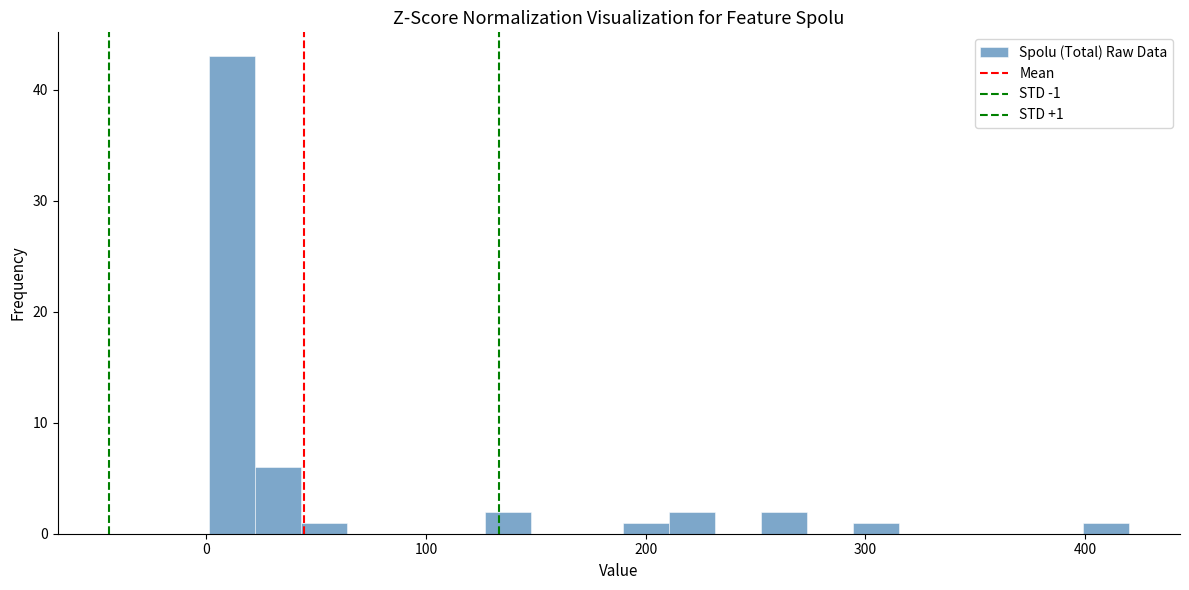

Around what value on the x-axis is the tallest bar? Give the approximate position of its centre, as read against the axis.

10